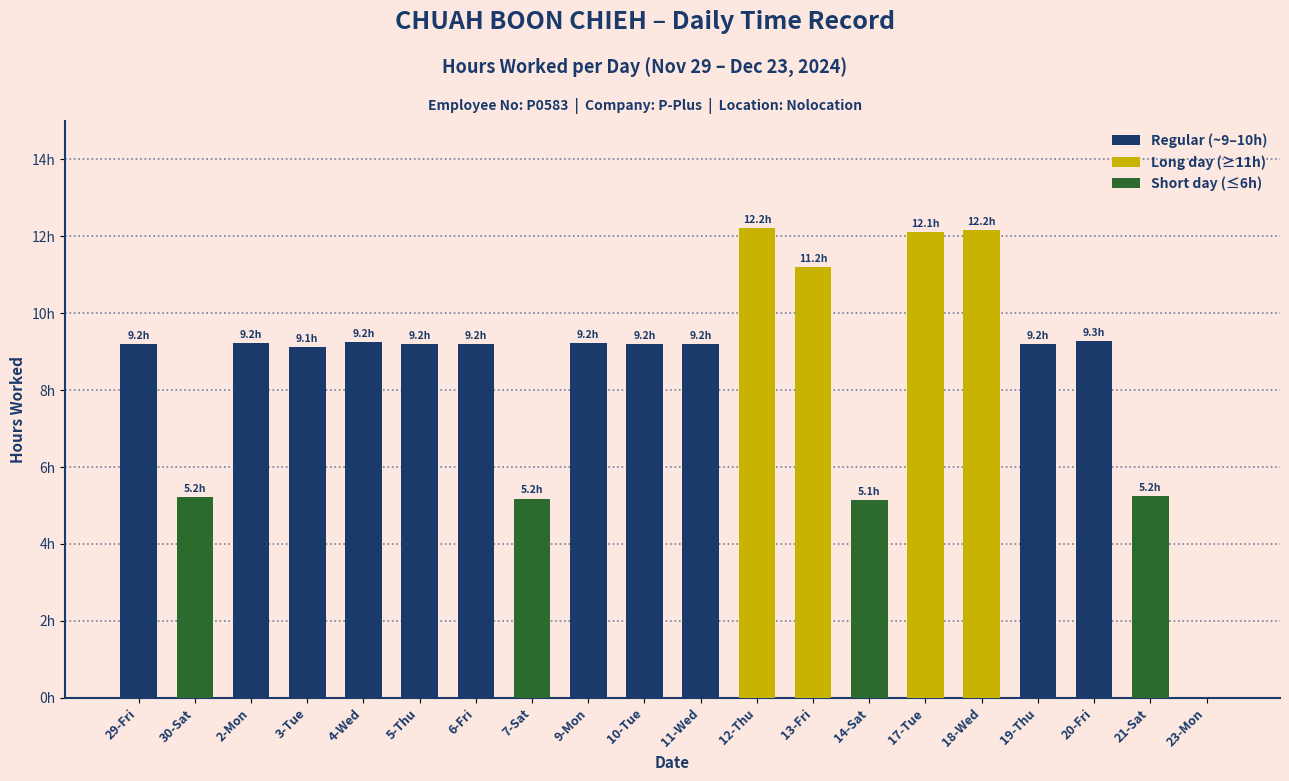

Count the number of data series in this chart.

1